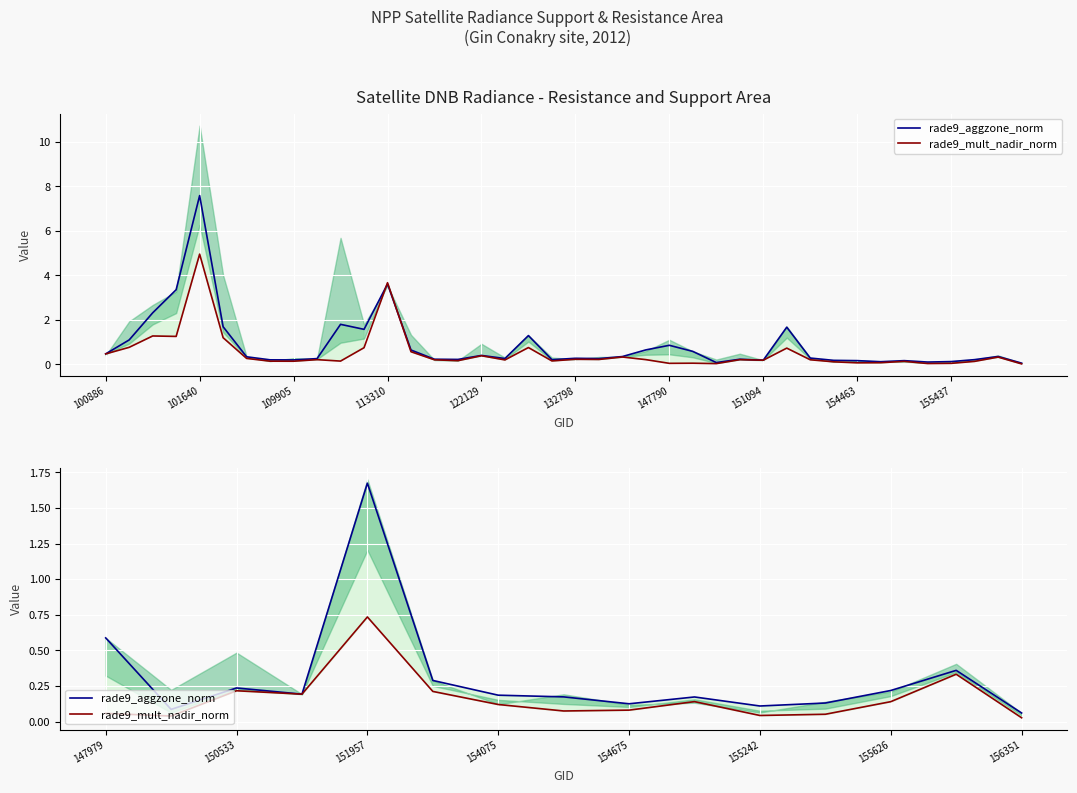

Is it true that rade9_aggzone_norm equals 0.1 at 11?

True